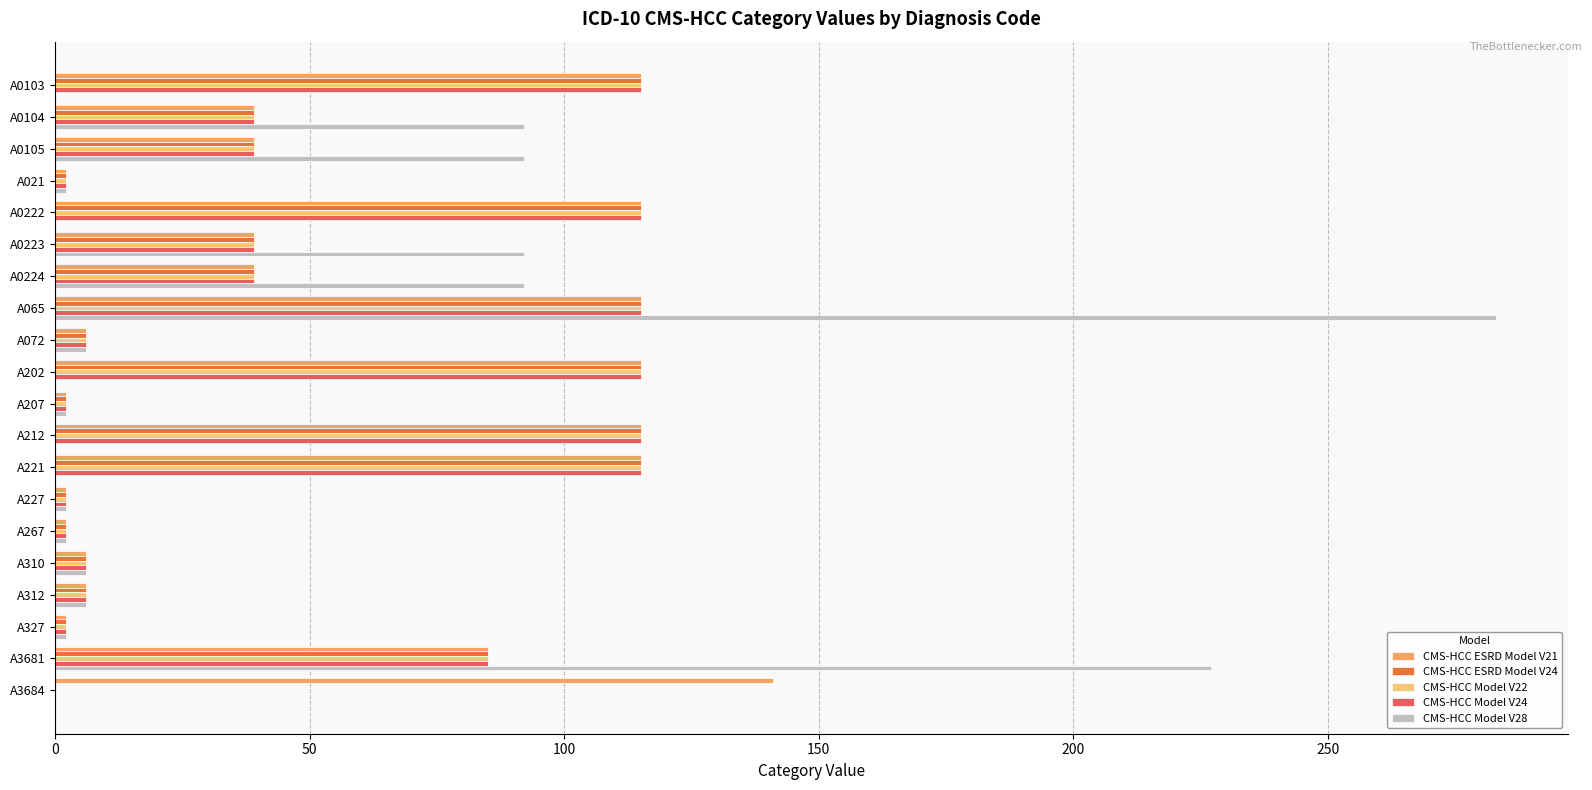

What is the sum of all CMS-HCC ESRD Model V21 values?

1100